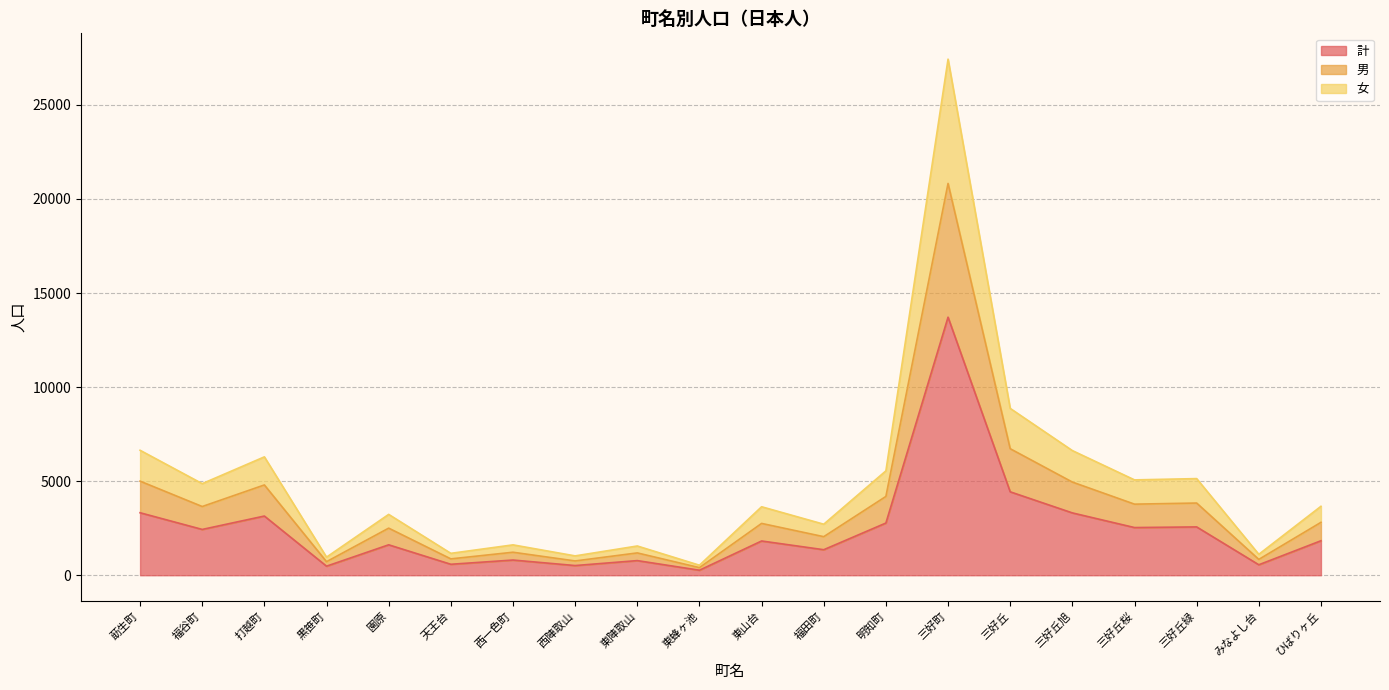

What is the greatest value displayed?

27434